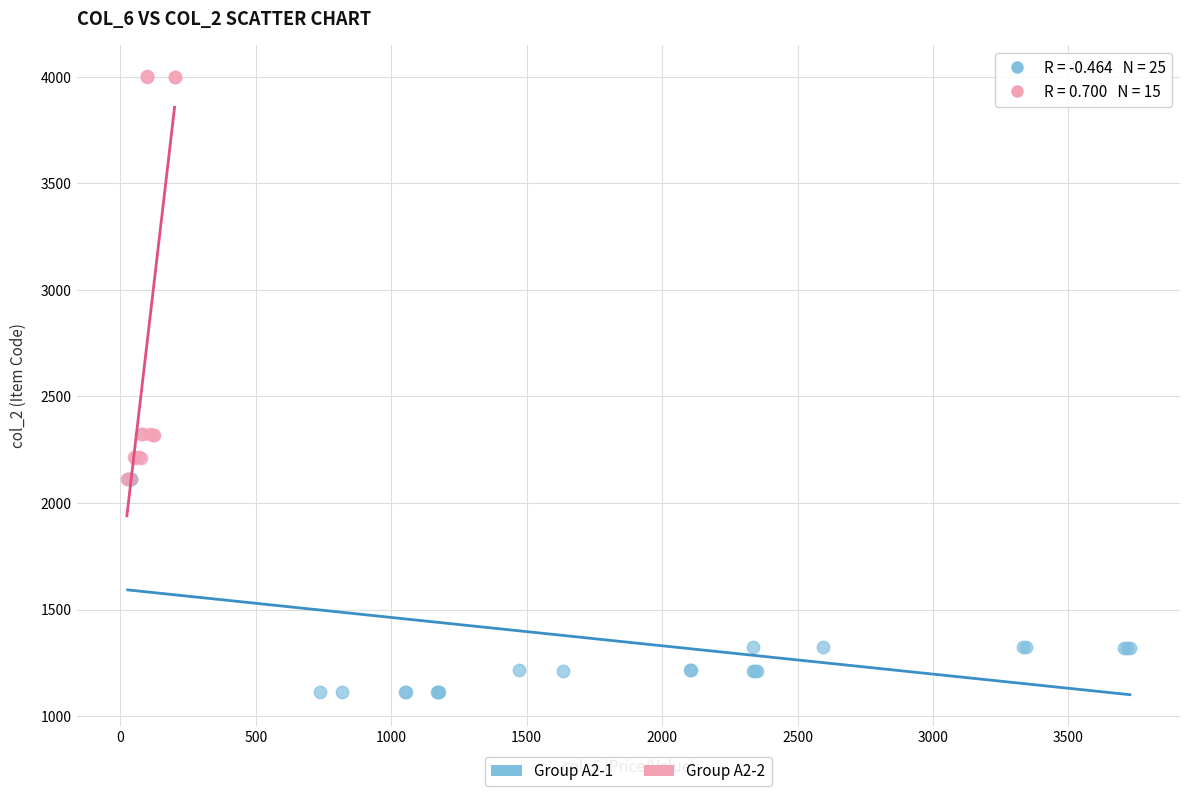

Which series reaches the minimum Y coordinate?

Group A2-1